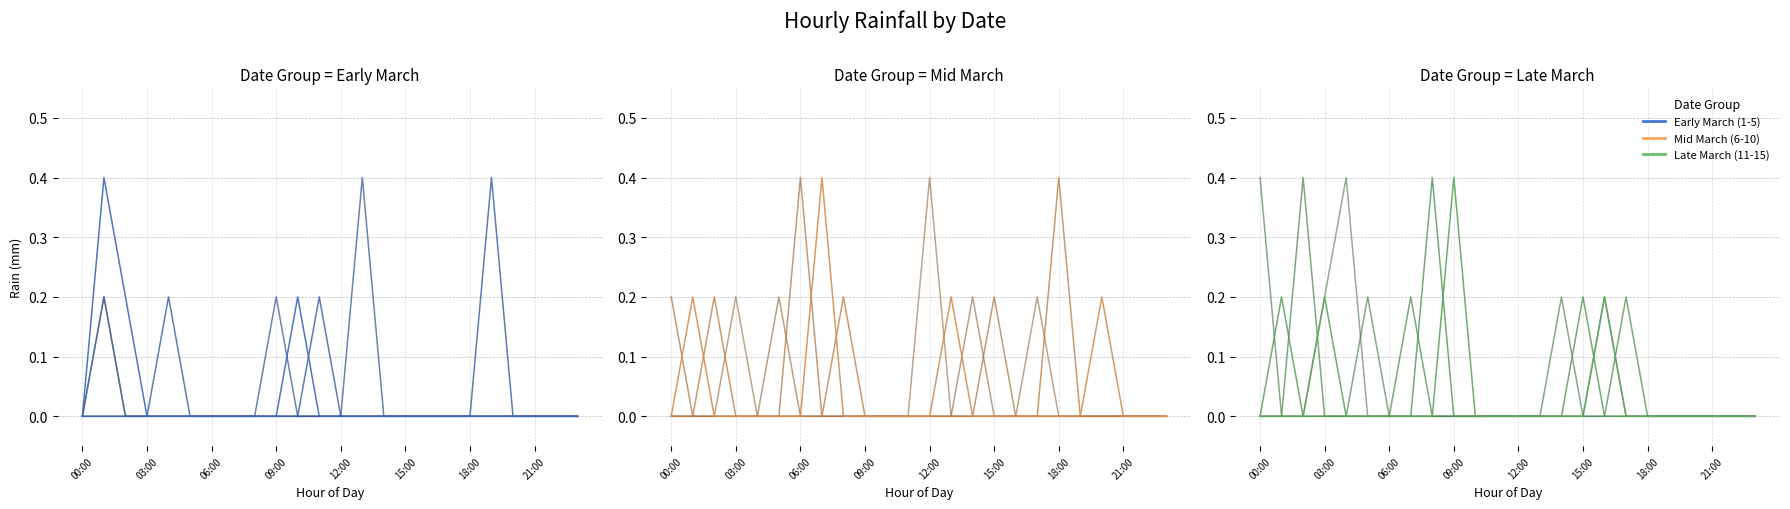

The Mid March (6-10) series shows 0.6 at 12:00. True or false?

False